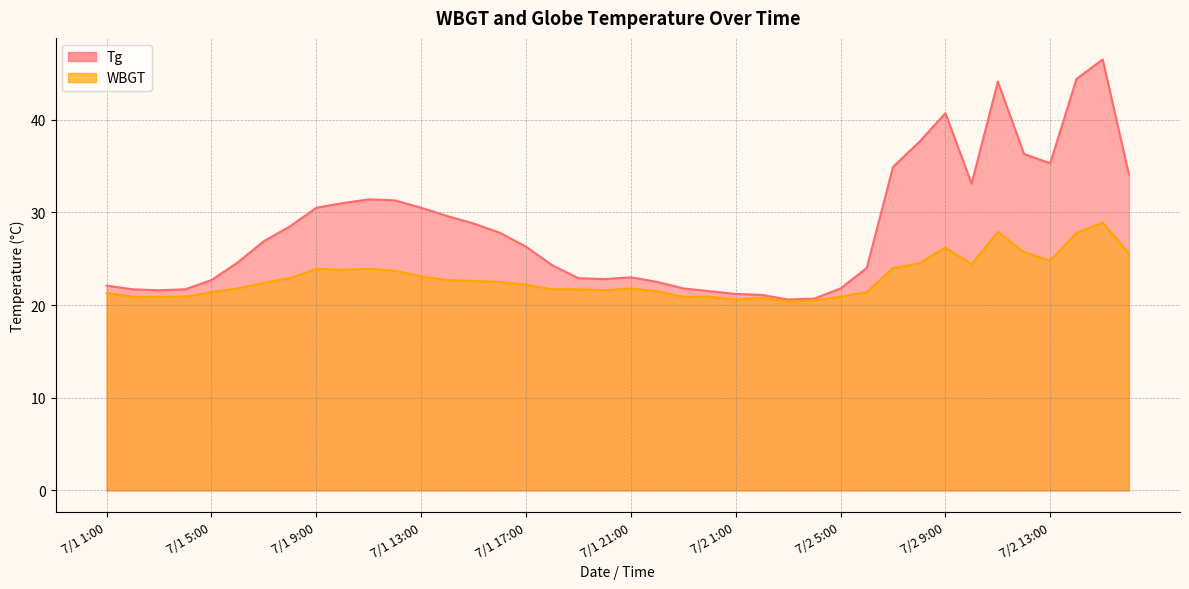

Reading left to right, transcribe all the data shown in this chart.

WBGT: 21.3	20.9	20.9	20.9	21.4	21.8	22.4	22.9	23.9	23.8	23.9	23.7	23.1	22.7	22.6	22.5	22.2	21.7	21.7	21.6	21.8	21.5	20.9	20.9	20.6	20.8	20.4	20.5	20.9	21.4	24.0	24.5	26.2	24.4	27.9	25.7	24.8	27.8	28.9	25.6
Tg: 22.1	21.7	21.6	21.7	22.7	24.6	26.9	28.5	30.5	31.0	31.4	31.3	30.5	29.6	28.8	27.8	26.3	24.3	22.9	22.8	23.0	22.5	21.8	21.5	21.2	21.1	20.6	20.7	21.8	24.0	34.9	37.6	40.7	33.1	44.1	36.3	35.3	44.4	46.5	34.1